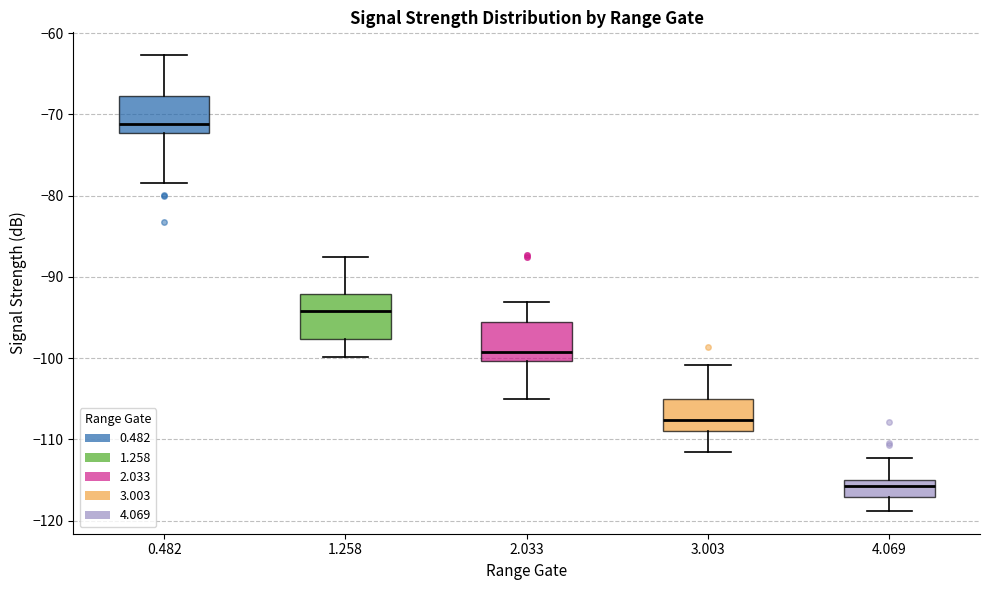

Reading left to right, transcribe this box plot: for each box, give where its median line is, the range the box spans, and where its two whiskers end, as read against the y-axis. The values are not printed on the chart, so give them approximately, as read against the axis.

0.482: median -71, box -72 to -68, whiskers -78 to -63
1.258: median -94, box -98 to -92, whiskers -100 to -87
2.033: median -99, box -100 to -95, whiskers -105 to -93
3.003: median -108, box -109 to -105, whiskers -112 to -101
4.069: median -116, box -117 to -115, whiskers -119 to -112